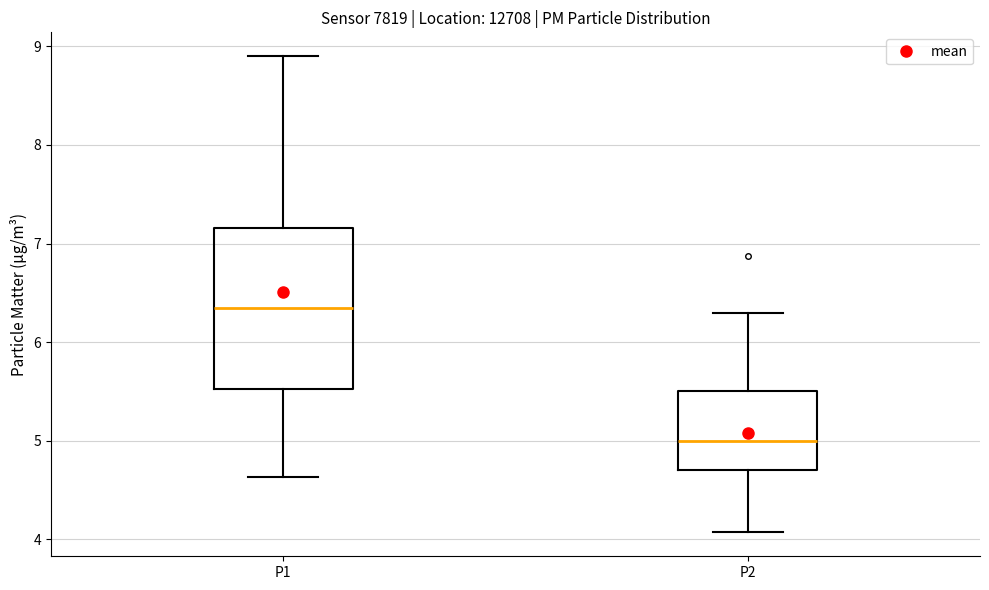

Where does the median line of the box for P2 sit on the y-axis? The values are not printed on the chart, so give them approximately, as read against the axis.

5.0